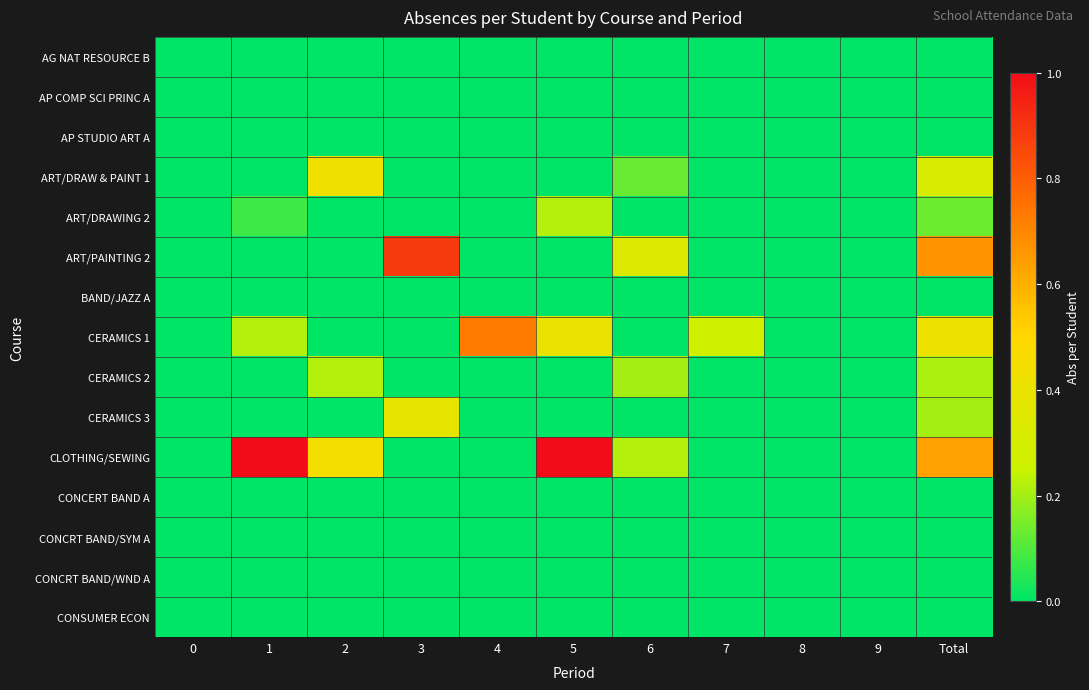

Which has a higher value, 7 or 3?

7